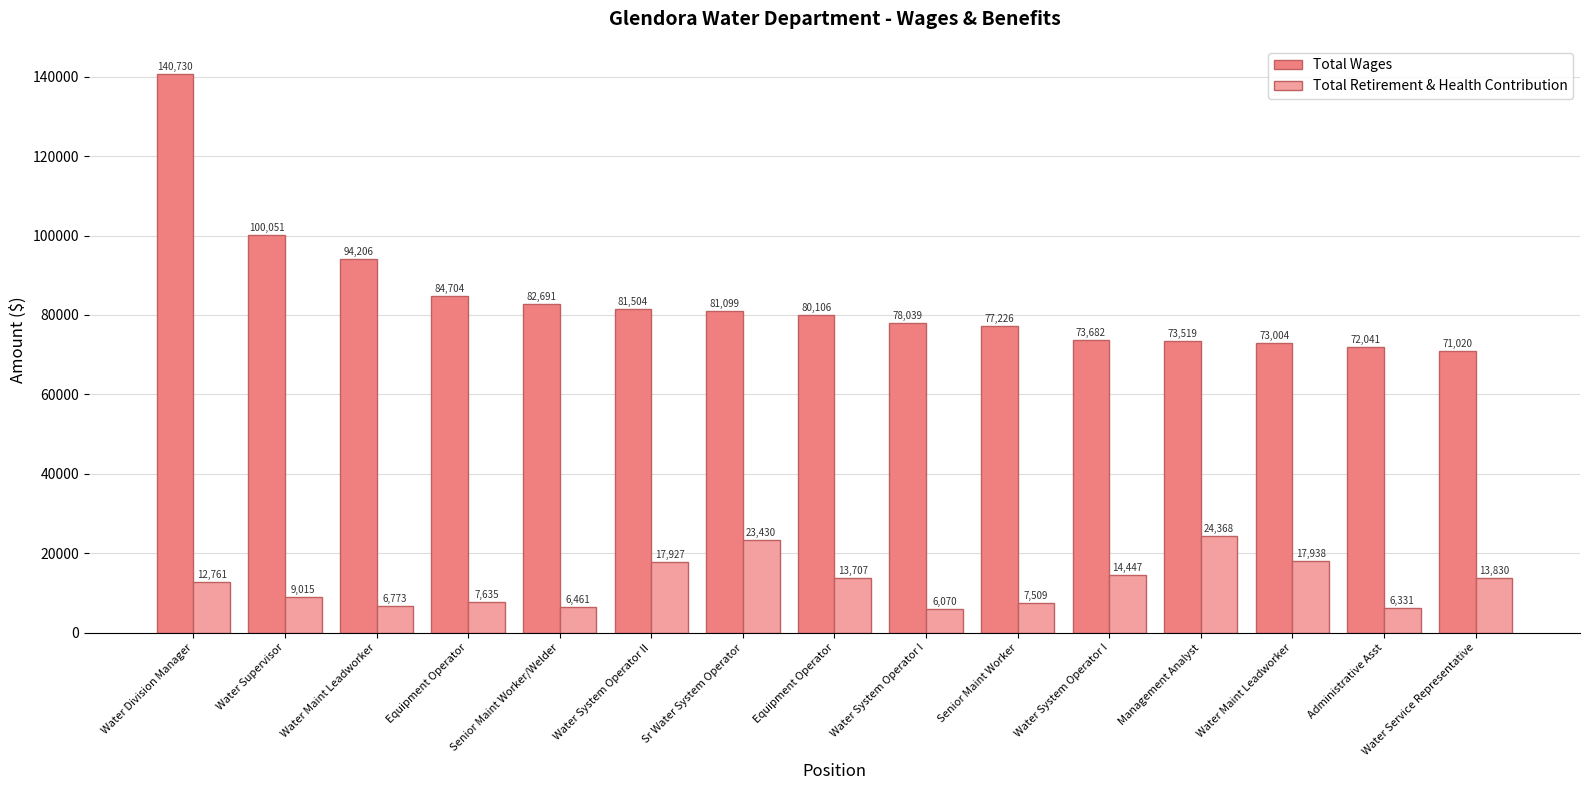

Between Water System Operator II and Management Analyst, which series saw the biggest shift?

Total Wages